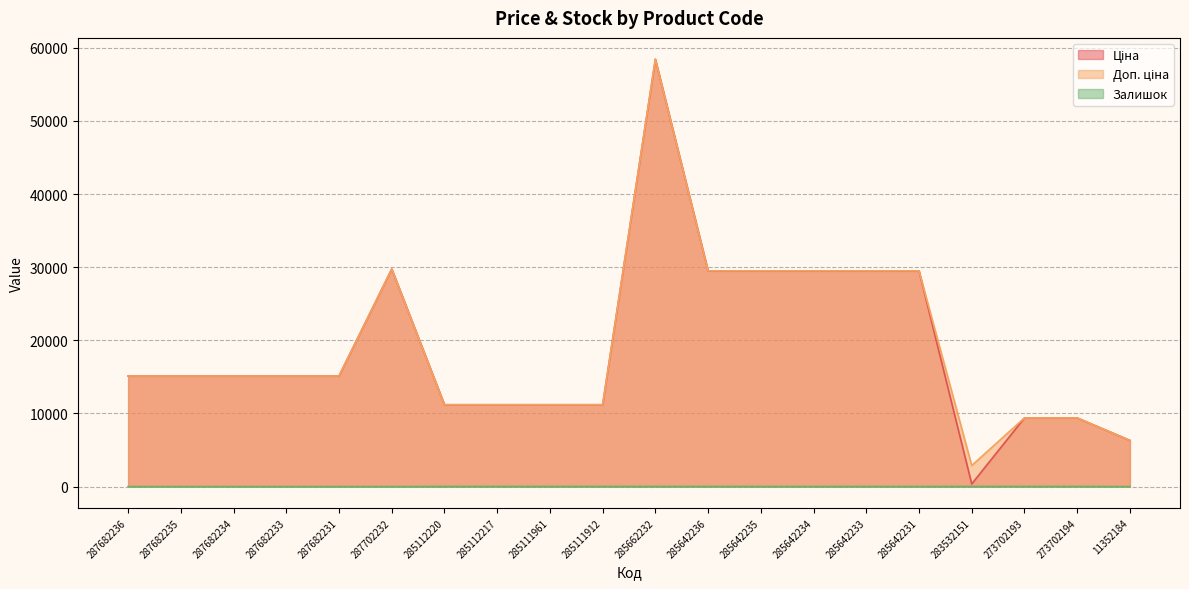

Is the value of Залишок at 287682235 greater than the value of Доп. ціна at 285642233?

No